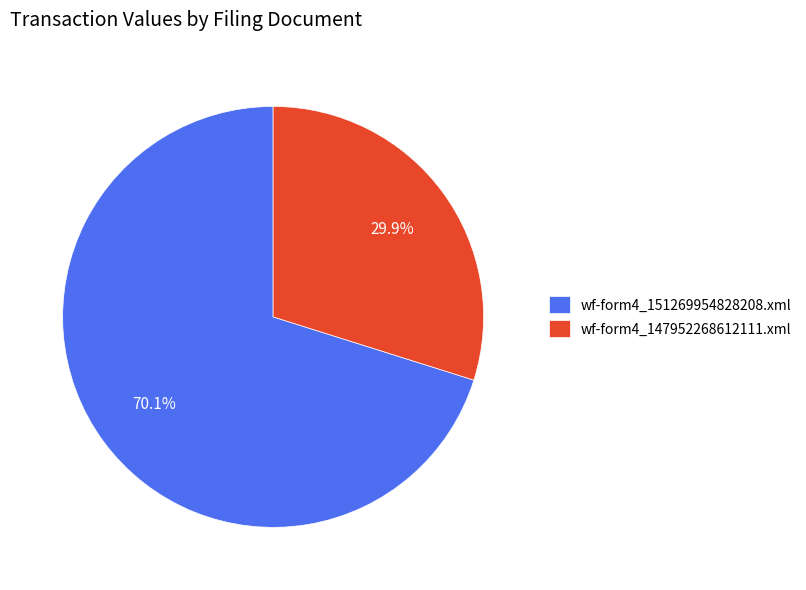

How many slices are in this pie chart?

2